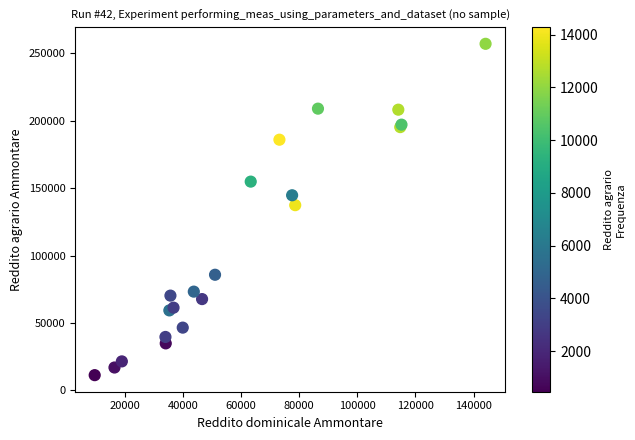

What Y value in the scatter plot is closest to 134239?

137444